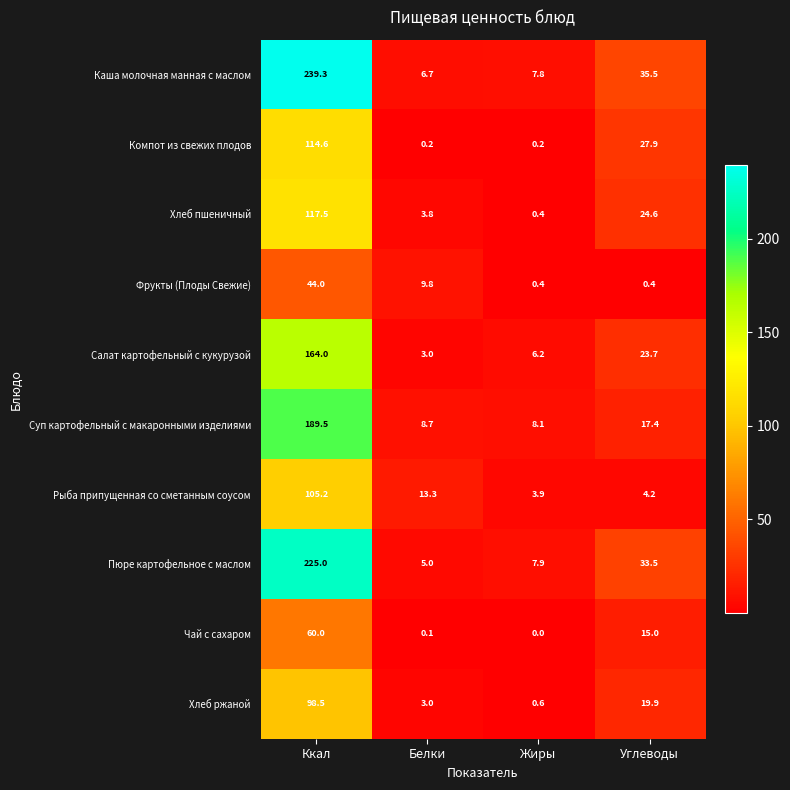

At Углеводы, list the series in order from smallest to largest.

Фрукты (Плоды Свежие), Рыба припущенная со сметанным соусом, Чай с сахаром, Суп картофельный с макаронными изделиями, Хлеб ржаной, Салат картофельный с кукурузой, Хлеб пшеничный, Компот из свежих плодов, Пюре картофельное с маслом, Каша молочная манная с маслом